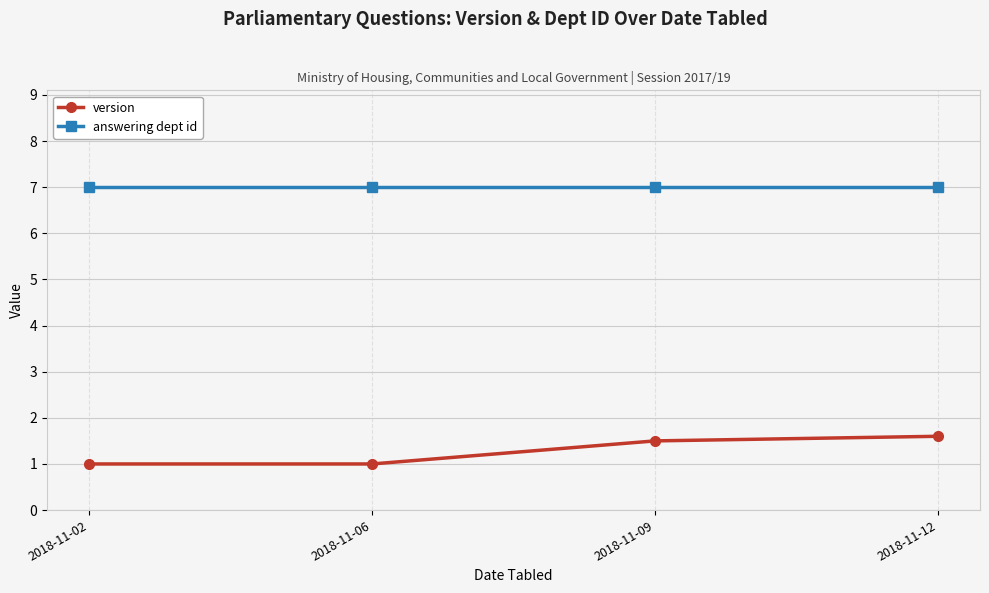

True or false: version and answering dept id cross at least once.

False